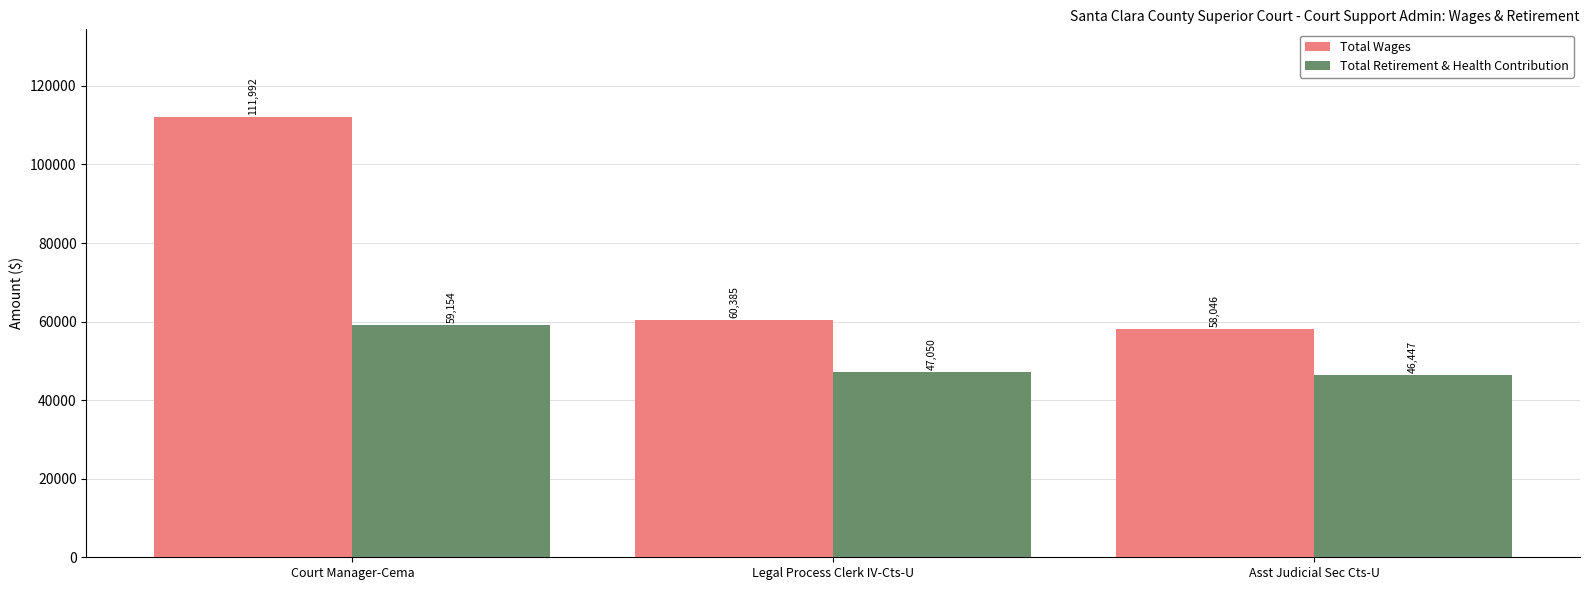

What is the lowest value of the Total Wages series?

58046